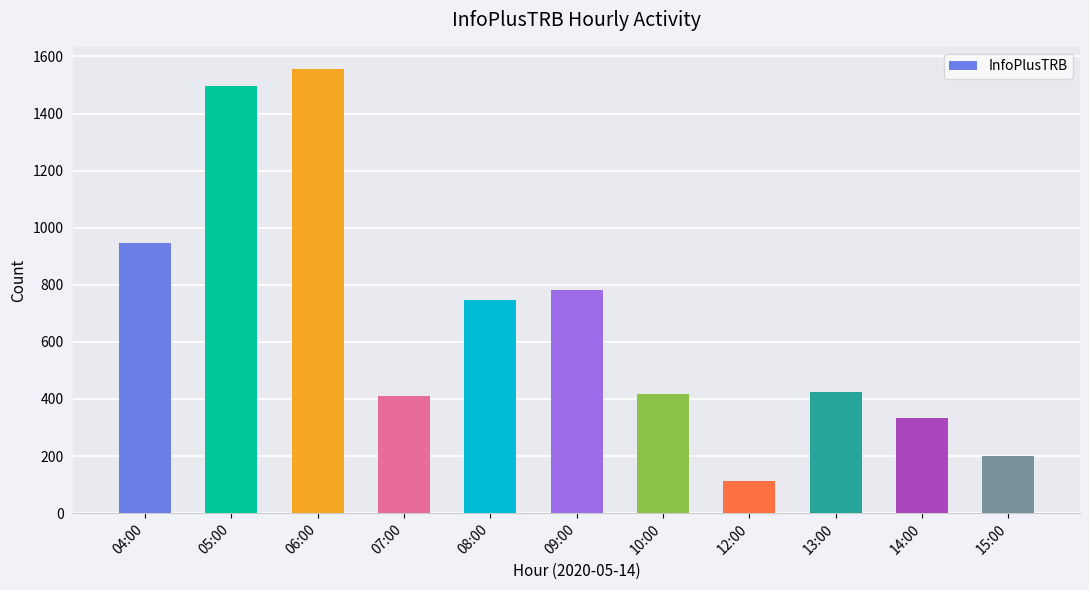

How many distinct data groups are displayed?

1